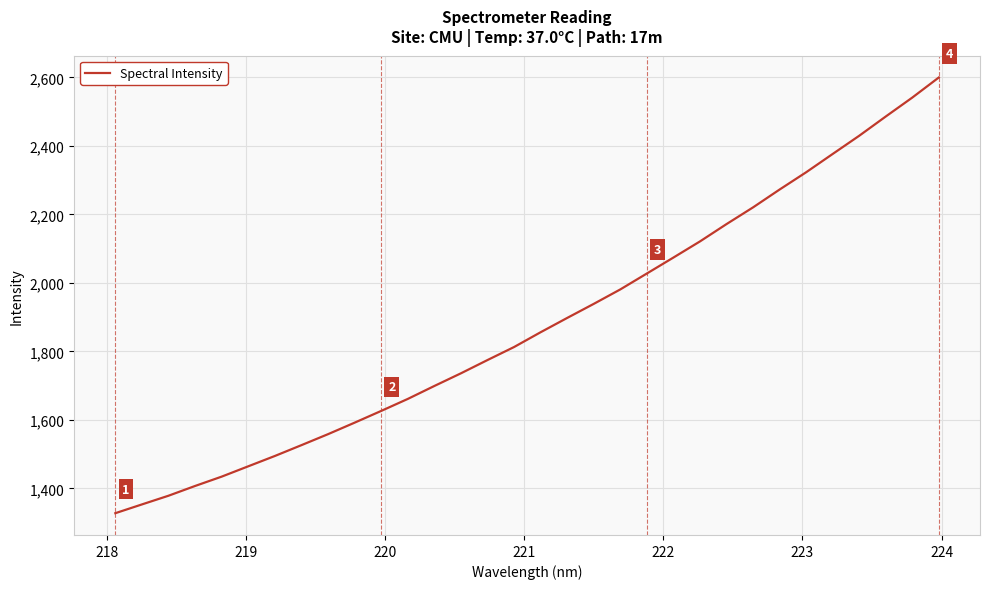

What is the maximum value shown in the chart?

2599.9